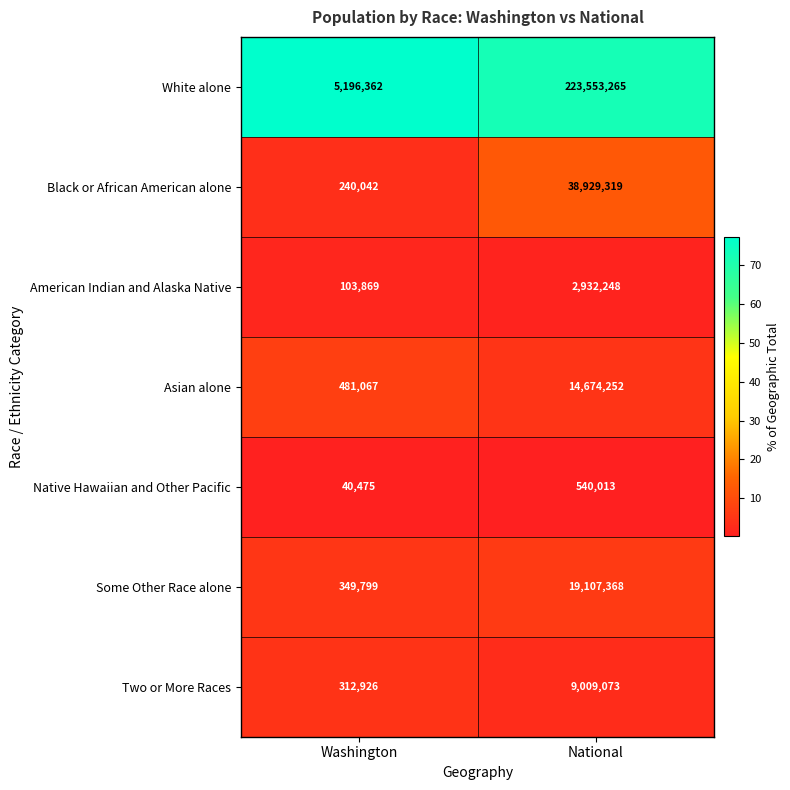

True or false: American Indian and Alaska Native has a value of 2932248 at National.

True